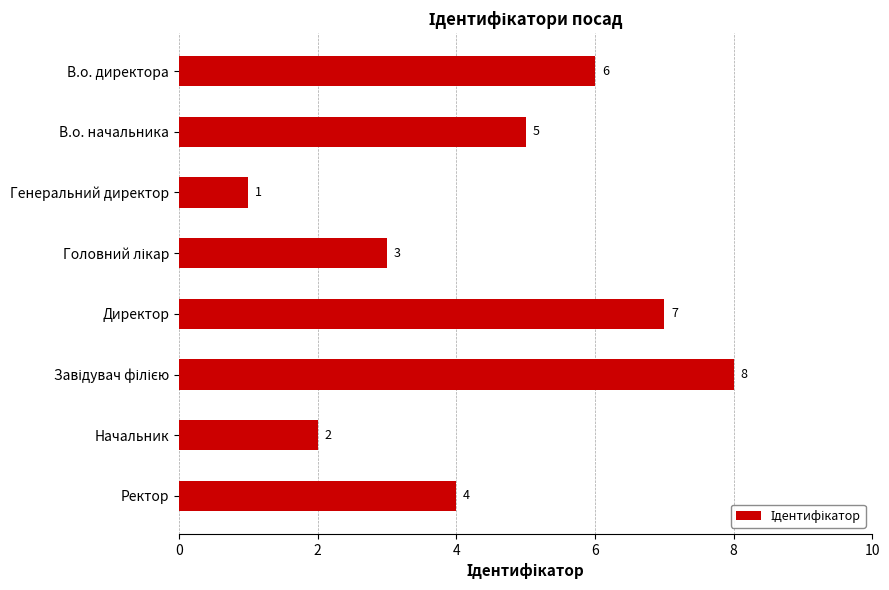

What is the smallest value displayed?

1